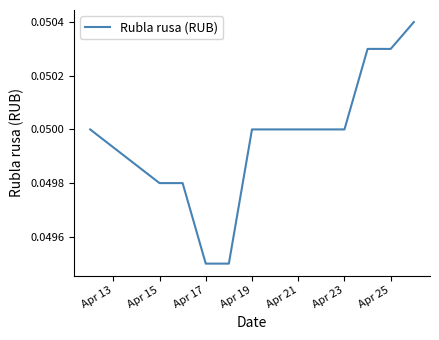

The value at Apr 25 is 0.0. True or false?

False